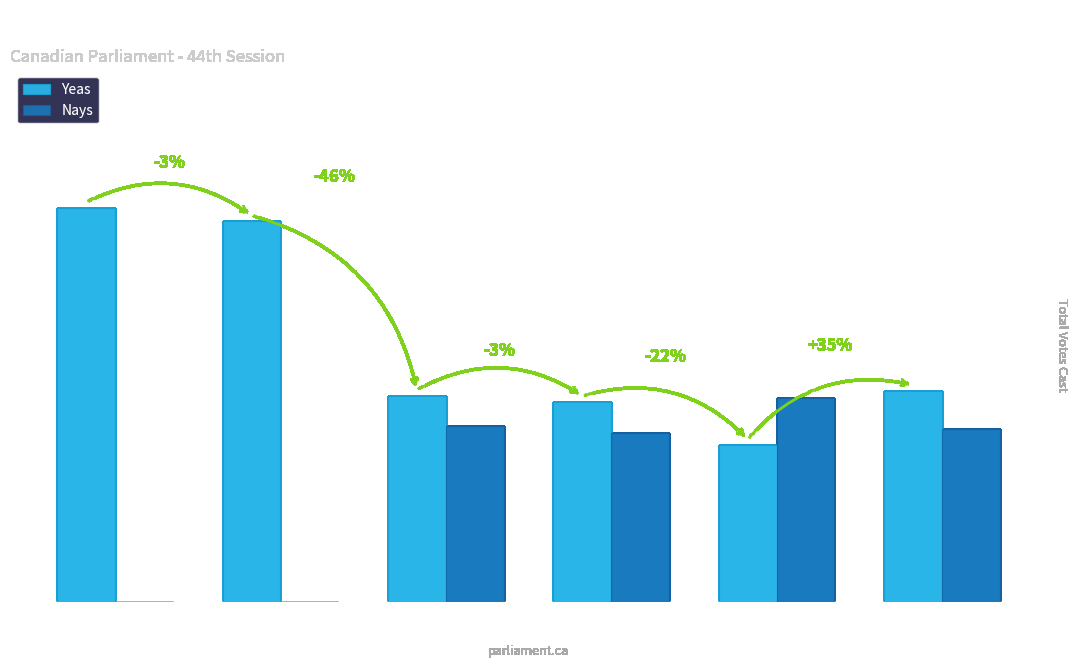

At which label does Yeas reach its peak?

0 Paired